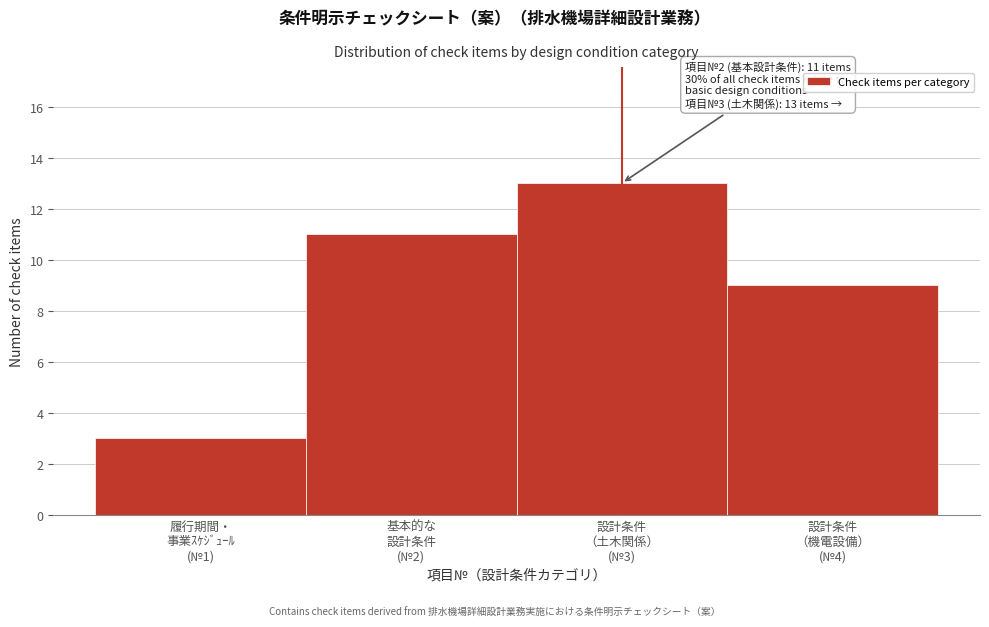

Reading right to left, list all the values displayed in this chart.

9	13	11	3